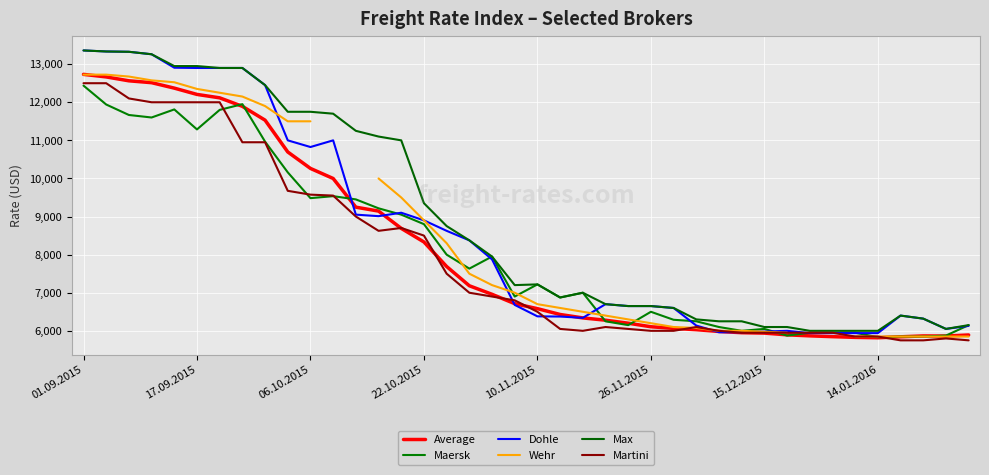

Where do Wehr and Dohle first cross each other?

8 and 9